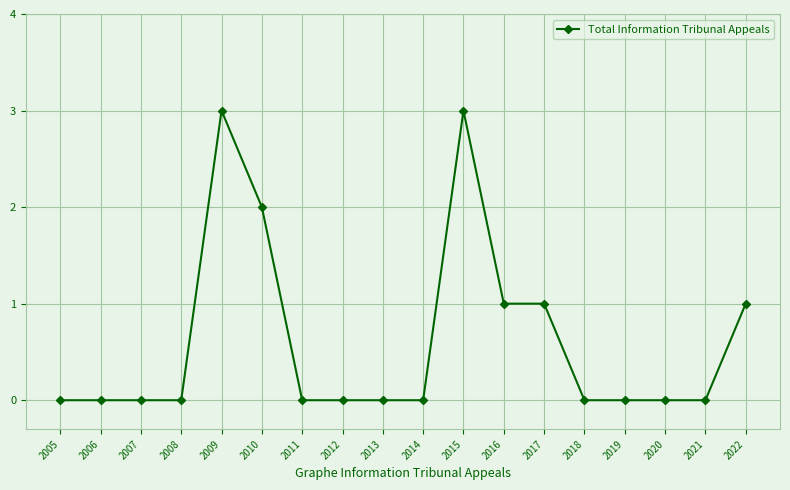

What is the change in value from 2010 to 2017?

-1